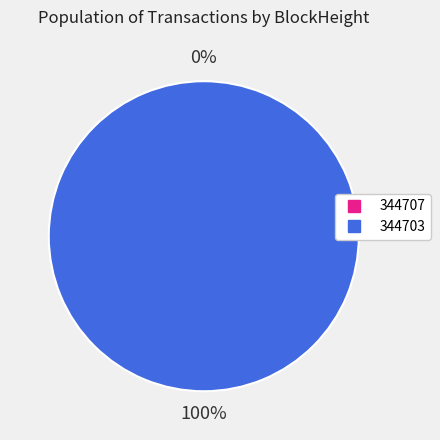

Rank the categories by value from highest to lowest.

344703, 344707